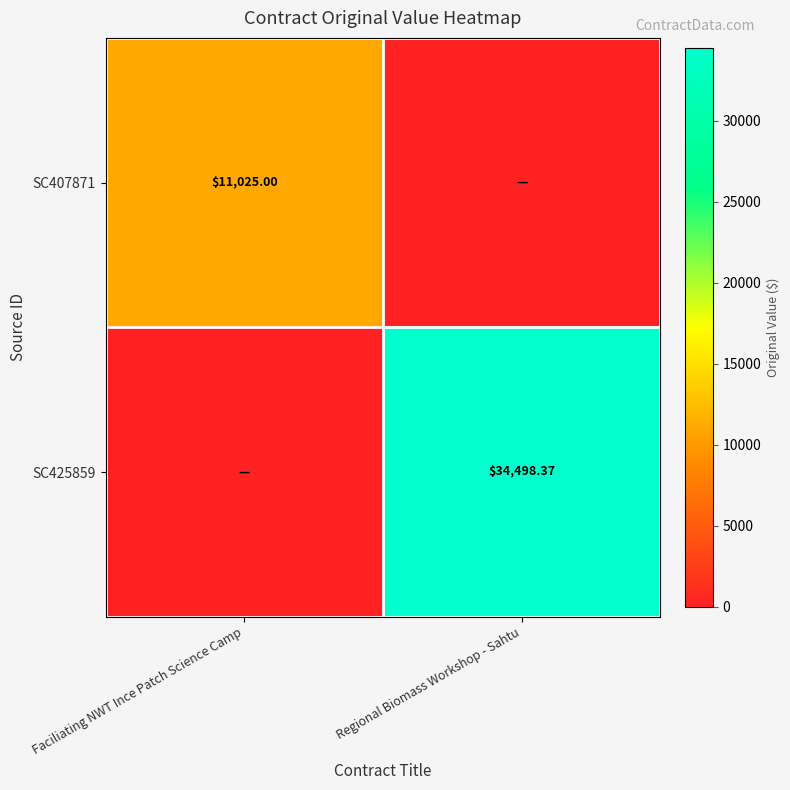

The SC407871 series shows 15678.2 at Faciliating NWT Ince Patch Science Camp. True or false?

False